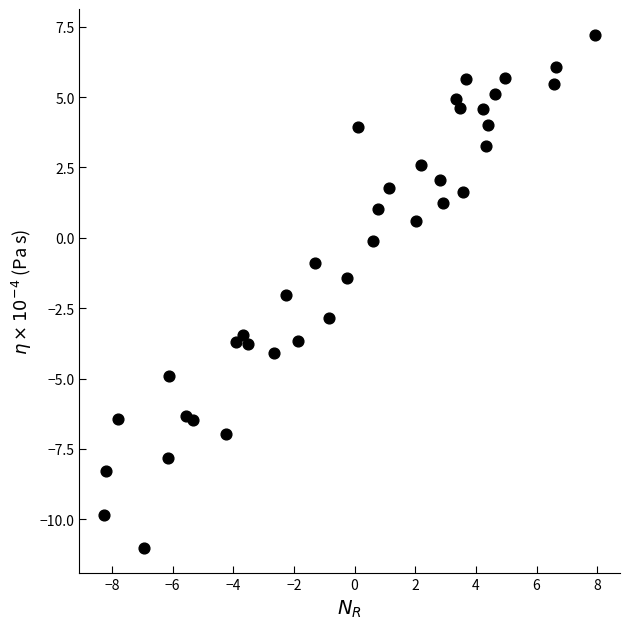

What is the range of Y values (max minus min)?

18.2